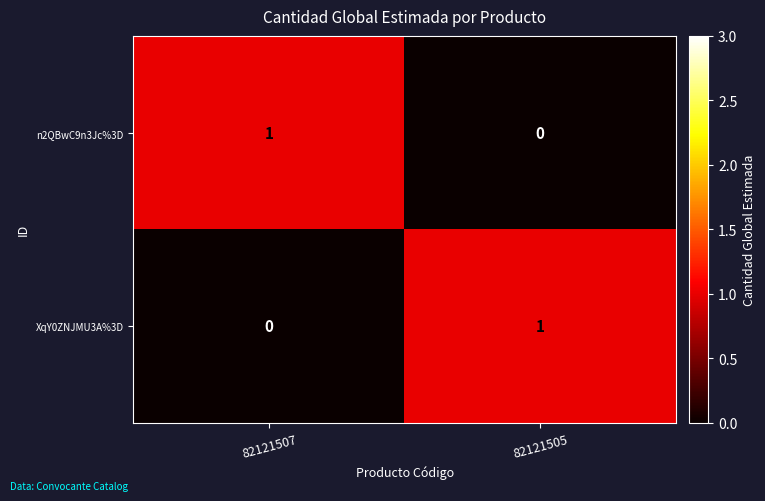

Where is n2QBwC9n3Jc%3D nearest to the value 0?

82121505